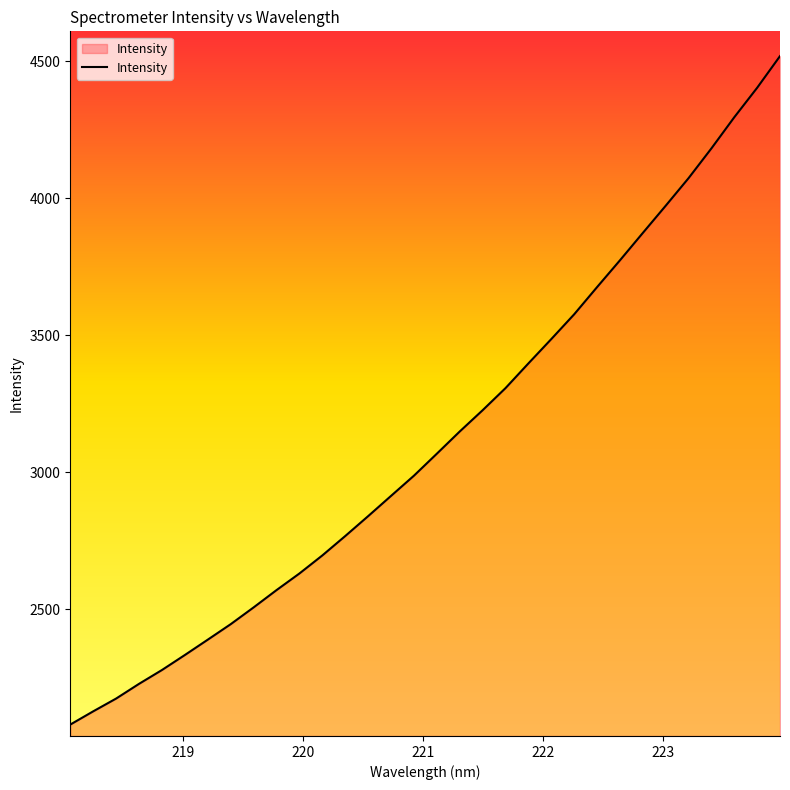

What is the maximum value shown in the chart?

4518.6